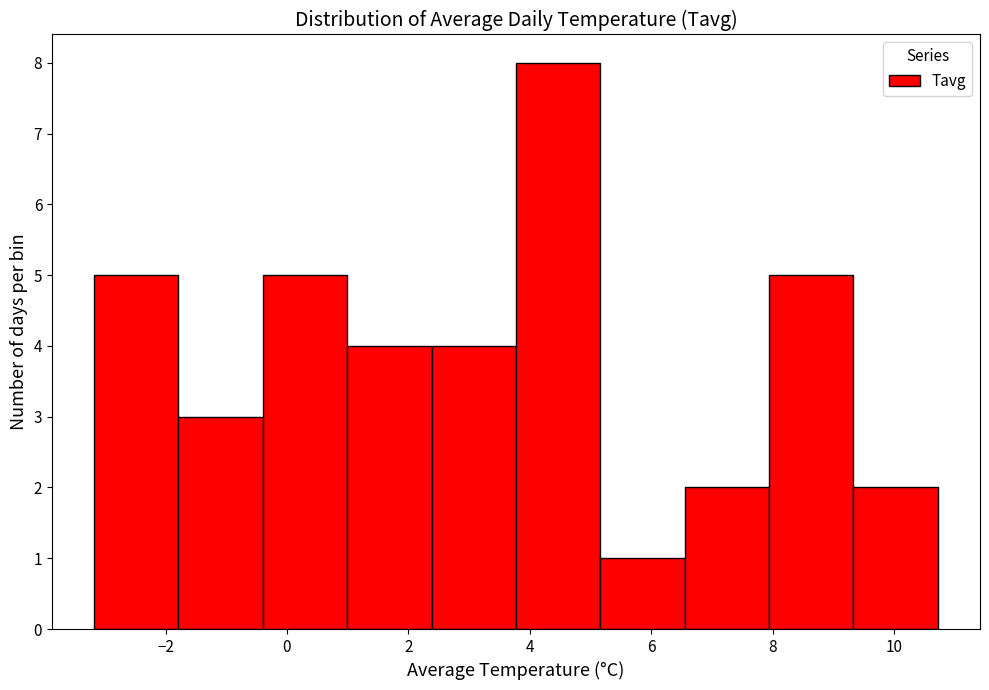

What is the height of the bar covering -3.2 to -1.8 on the x-axis? Neither the bar edges nor the heights are printed on the chart, so give them approximately, as read against the axes.

5